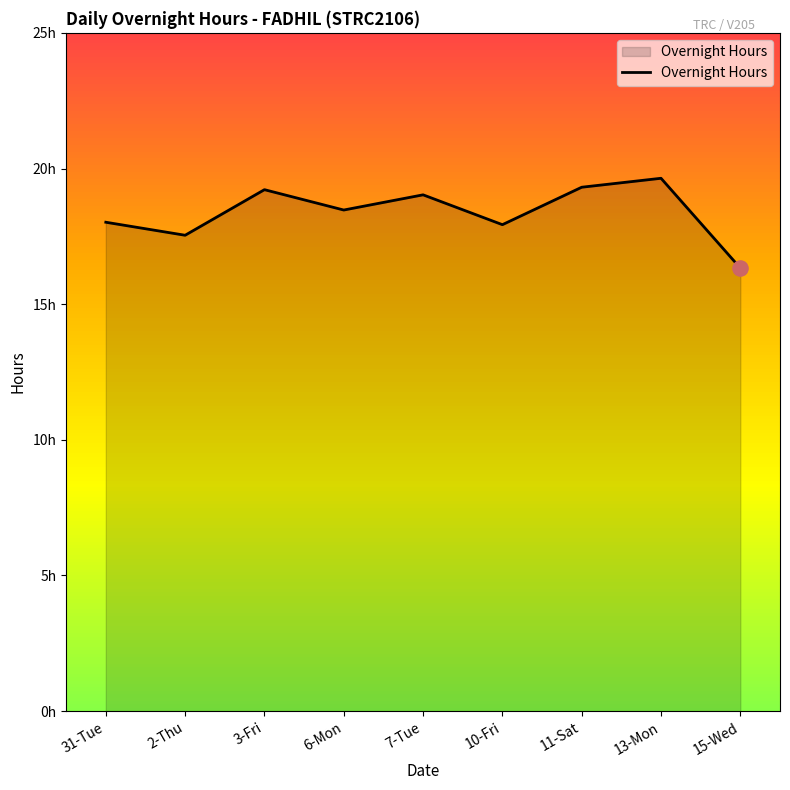

Which has a higher value, 3-Fri or 31-Tue?

3-Fri